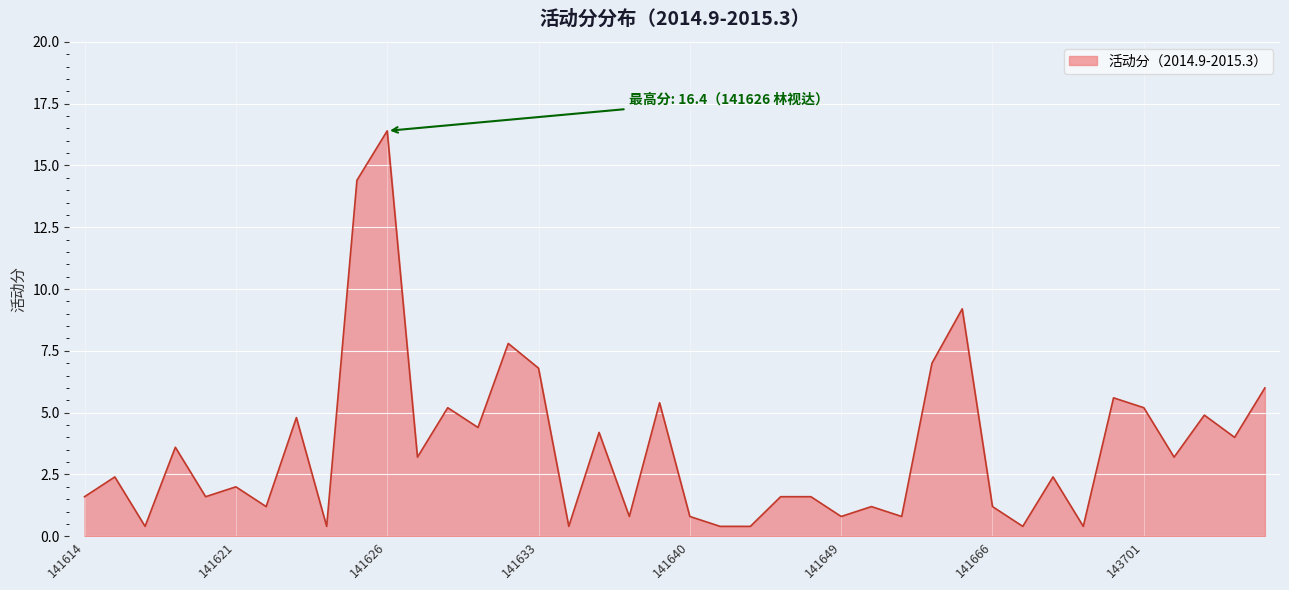

What is the smallest value displayed?

0.4